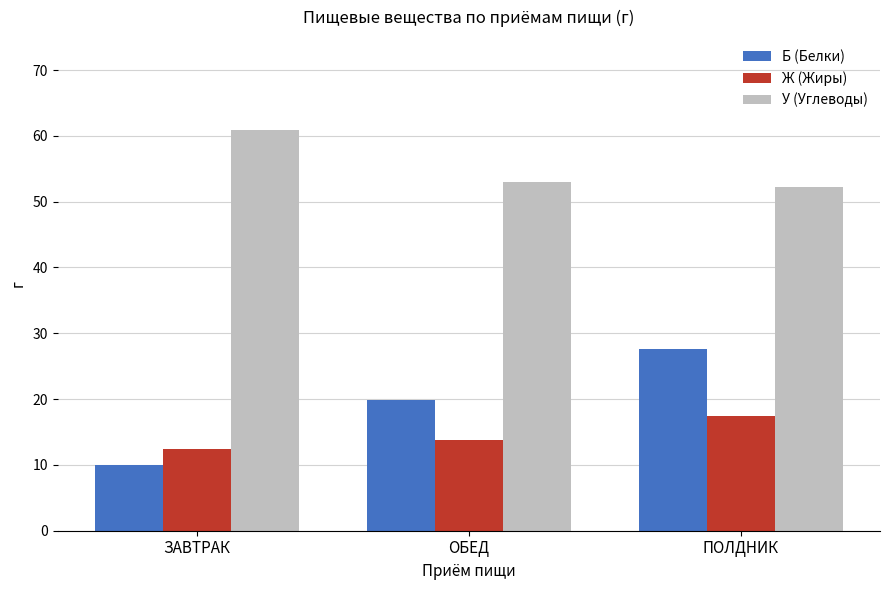

The У (Углеводы) series shows 52.2 at ПОЛДНИК. True or false?

True